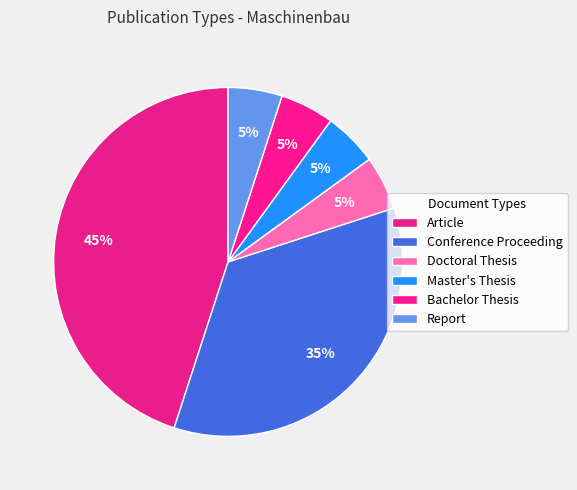

To the nearest percent, what portion does Bachelor Thesis represent?

5%